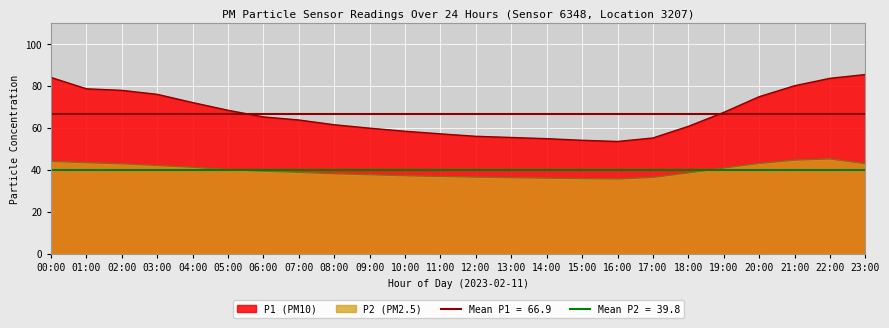

Which label corresponds to the largest value in the chart?

23:00